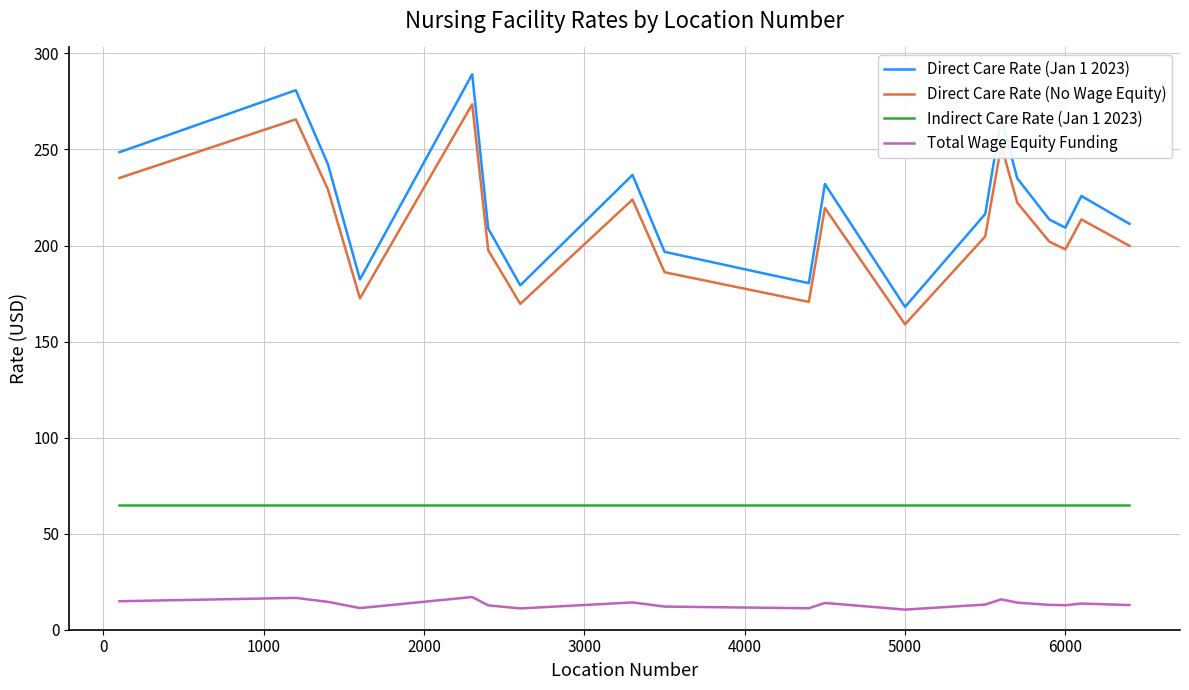

True or false: Total Wage Equity Funding has more than 0 interior local peaks.

True